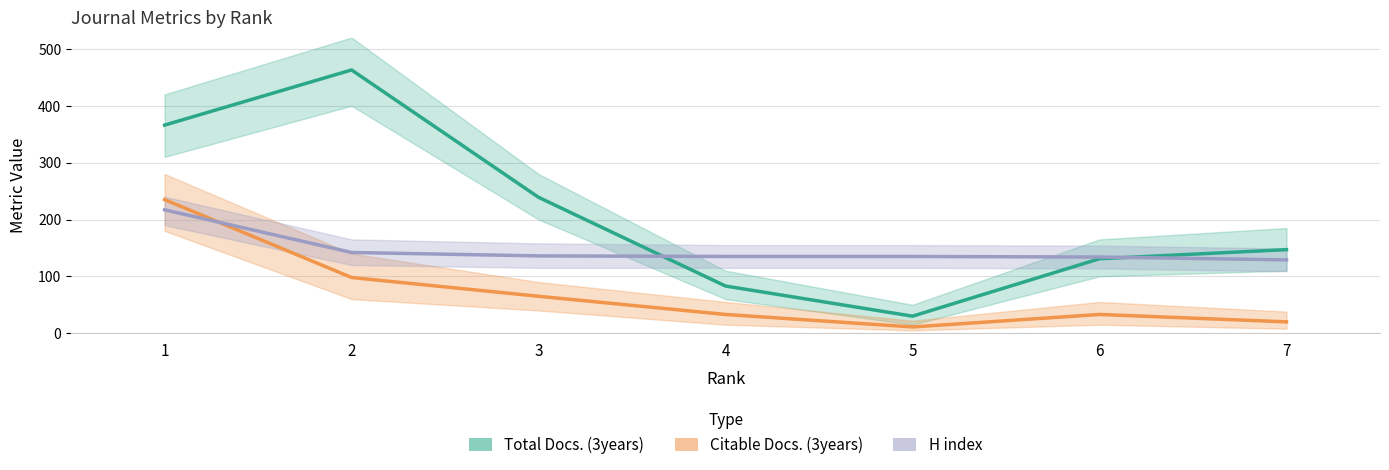

Between 5 and 4, which is larger?

4